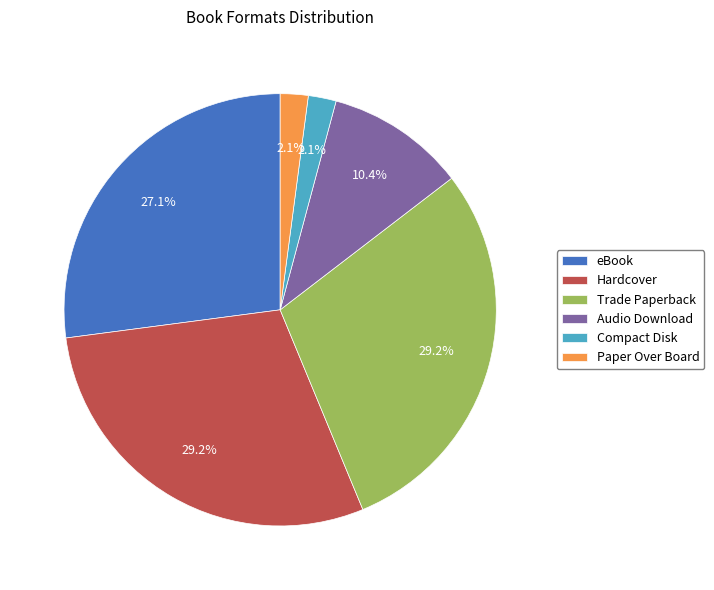

Does Compact Disk account for over 50% of the chart?

No